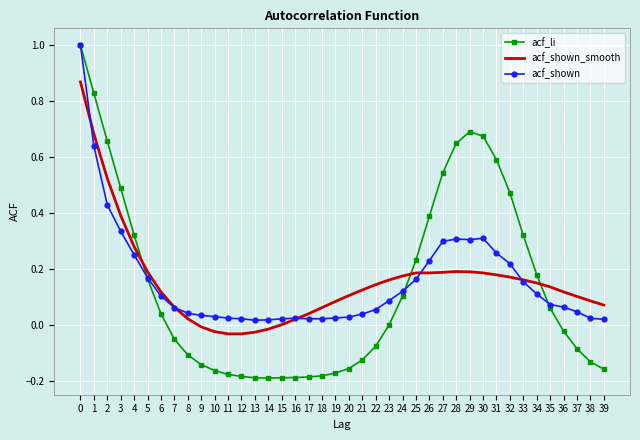

Which series changed the most between 2 and 22?

acf_li